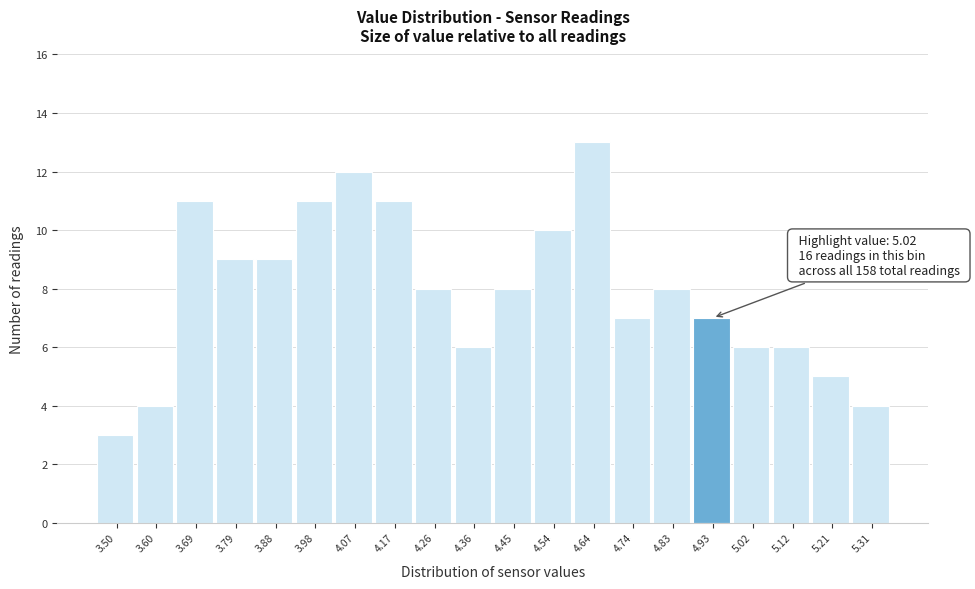

Reading left to right, extract all data points from this chart.

3.50=3	3.60=4	3.69=11	3.79=9	3.88=9	3.98=11	4.07=12	4.17=11	4.26=8	4.36=6	4.45=8	4.54=10	4.64=13	4.74=7	4.83=8	4.93=7	5.02=6	5.12=6	5.21=5	5.31=4